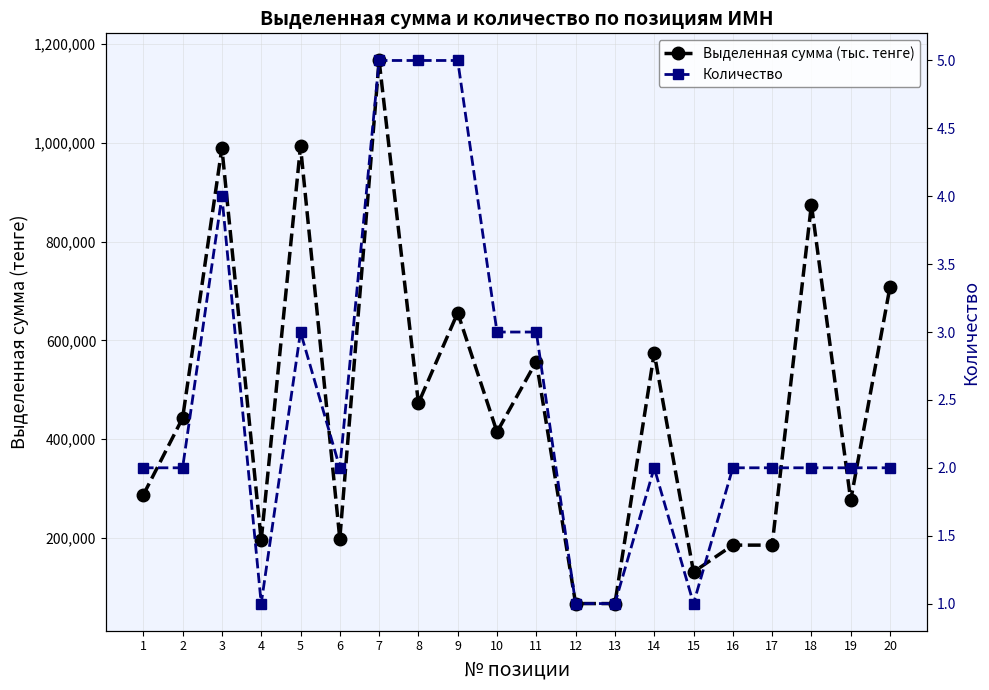

What is the total value across all series at 12?

67501